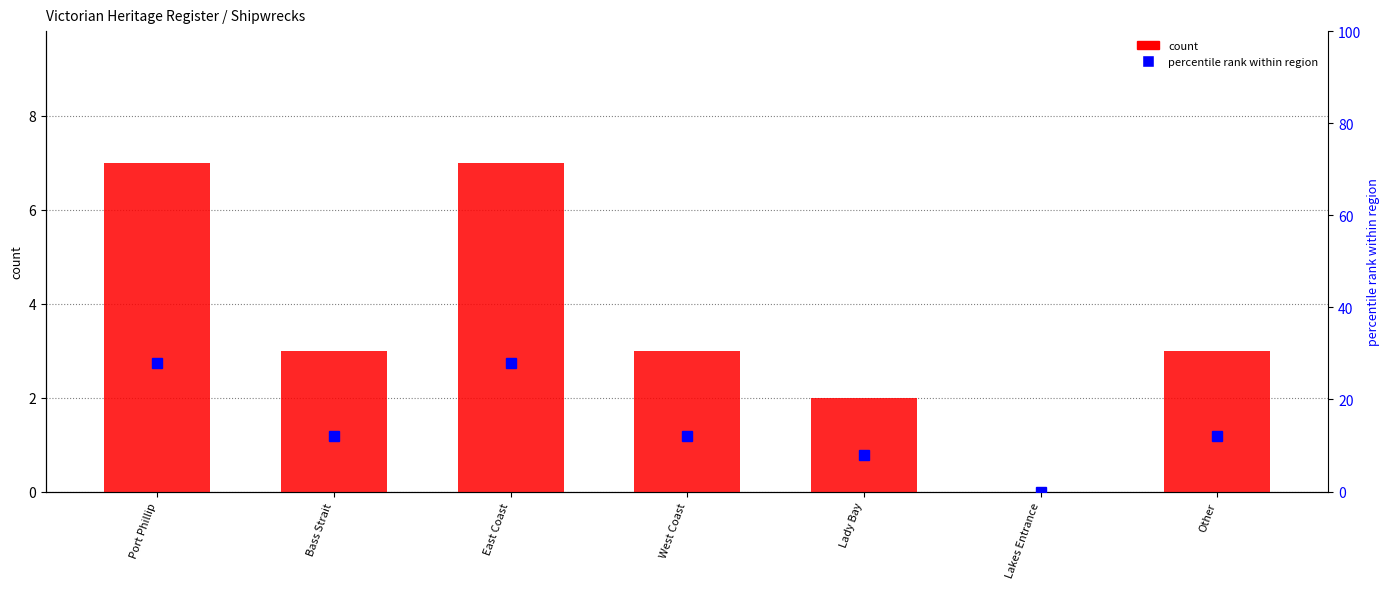

Does the chart contain stacked bars?

No